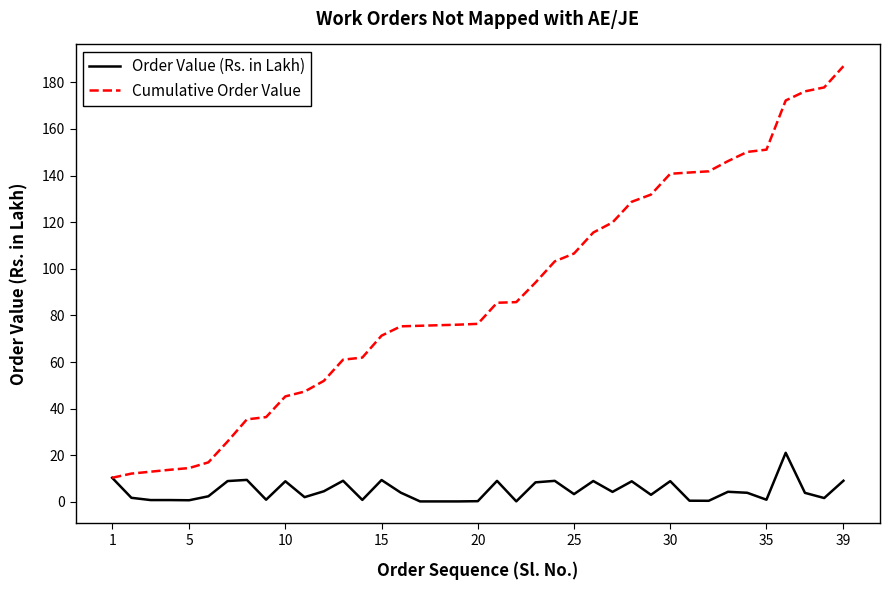

Which series has the largest range (max minus min)?

Cumulative Order Value